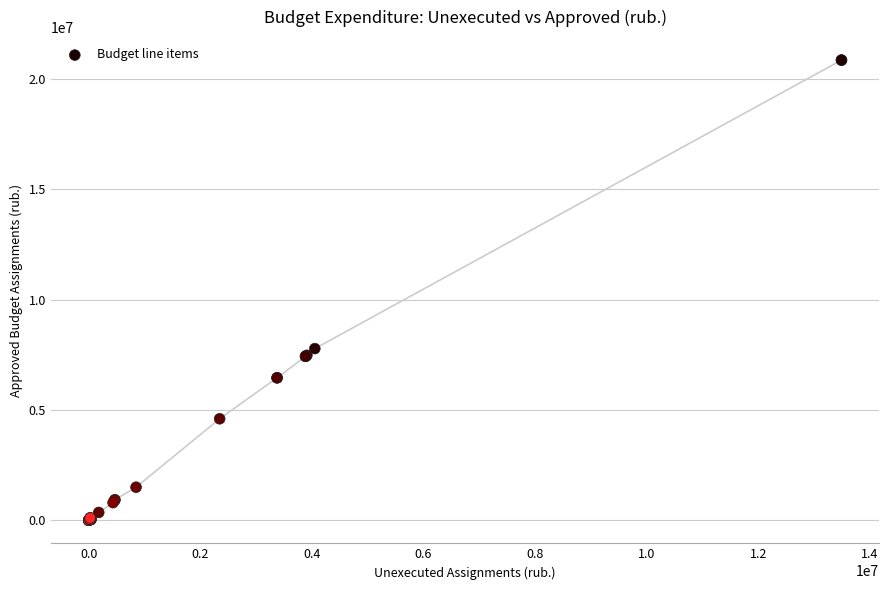

What Y value in the scatter plot is closest to 10424800?

7778800